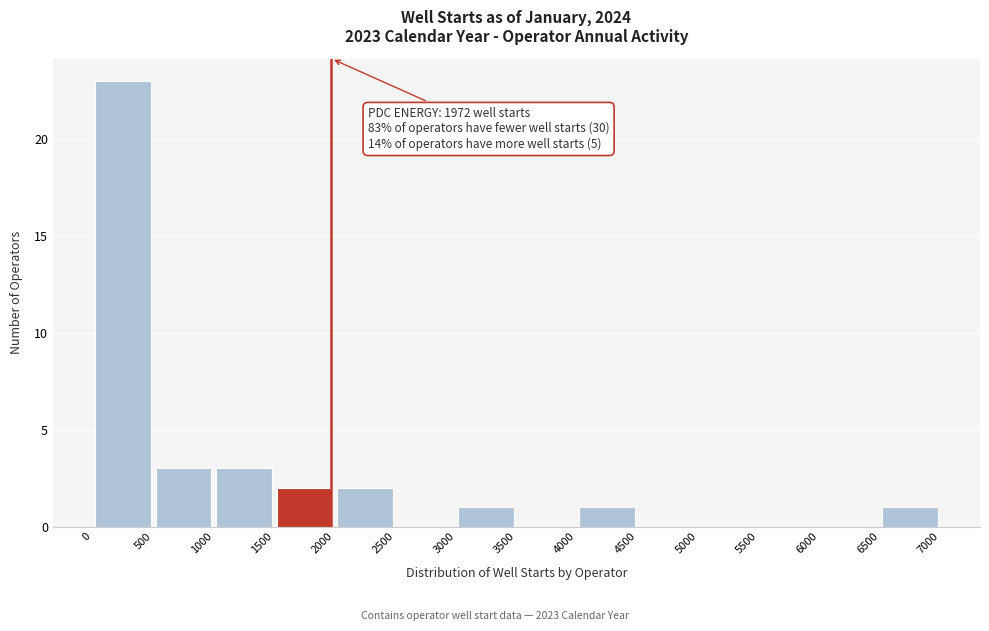

Which range on the x-axis has the tallest bar?

0 to 500